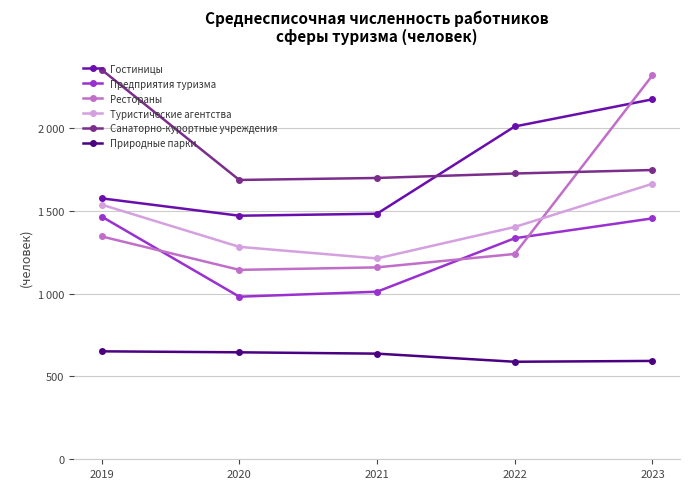

What are all the series names shown in the legend?

Гостиницы, Предприятия туризма, Рестораны, Туристические агентства, Санаторно-курортные учреждения, Природные парки